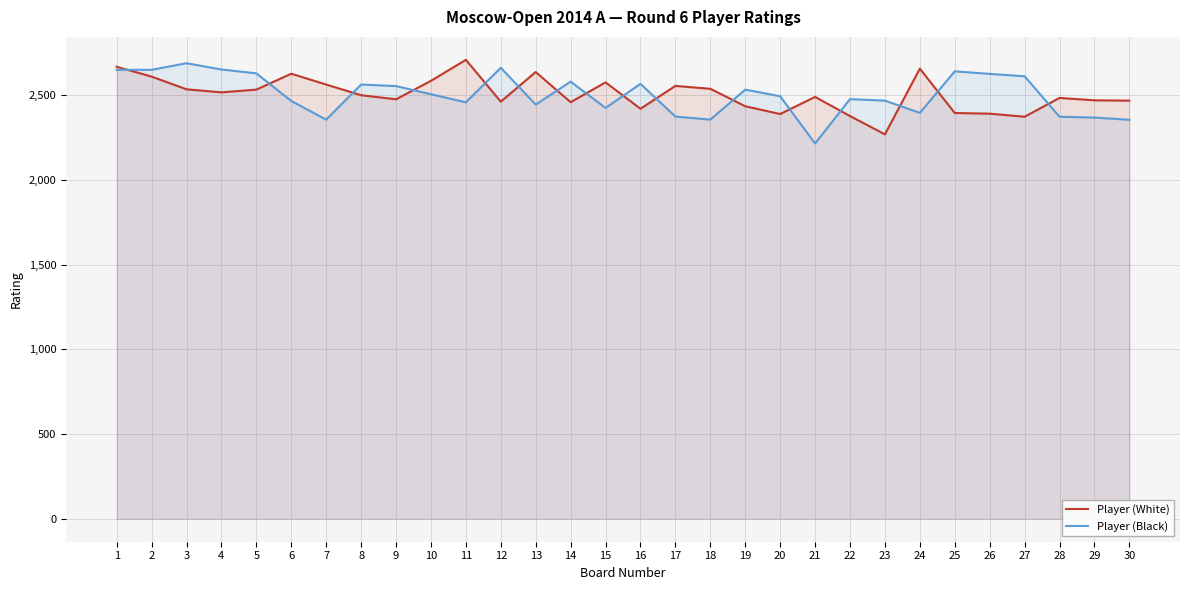

Where do Player (Black) and Player (White) first cross each other?

1 and 2